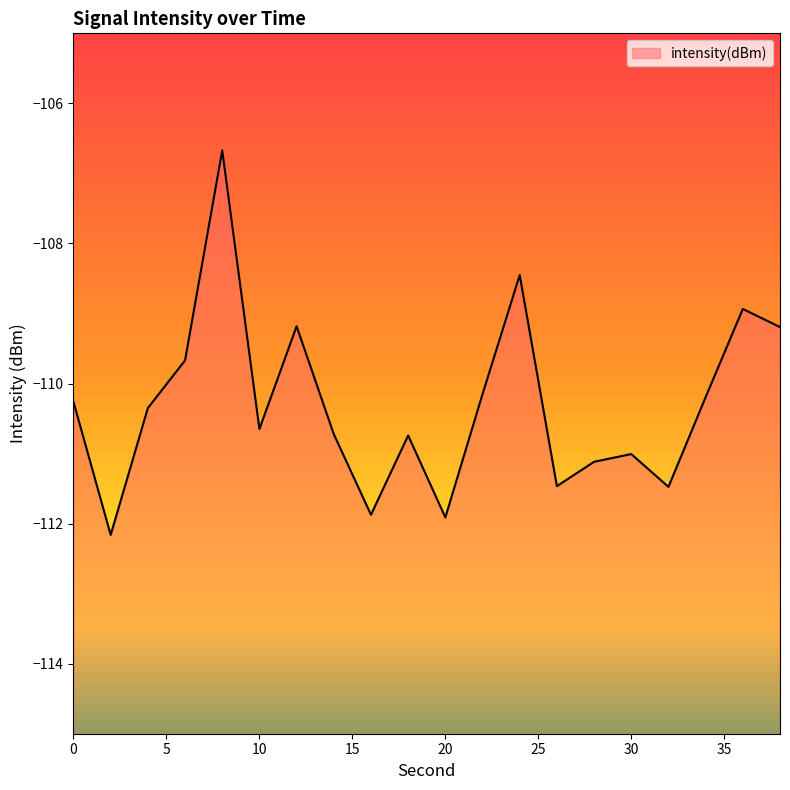

How many interior local valleys (lower than both neighbors) does the data have?

6